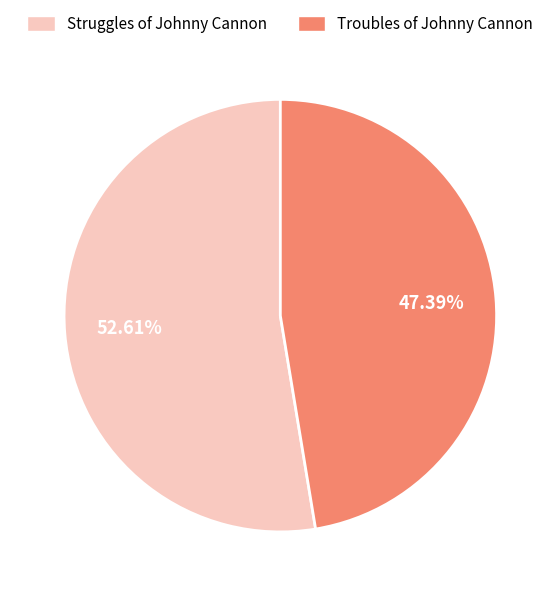

How much of the chart is everything except Struggles of Johnny Cannon?

47.4%